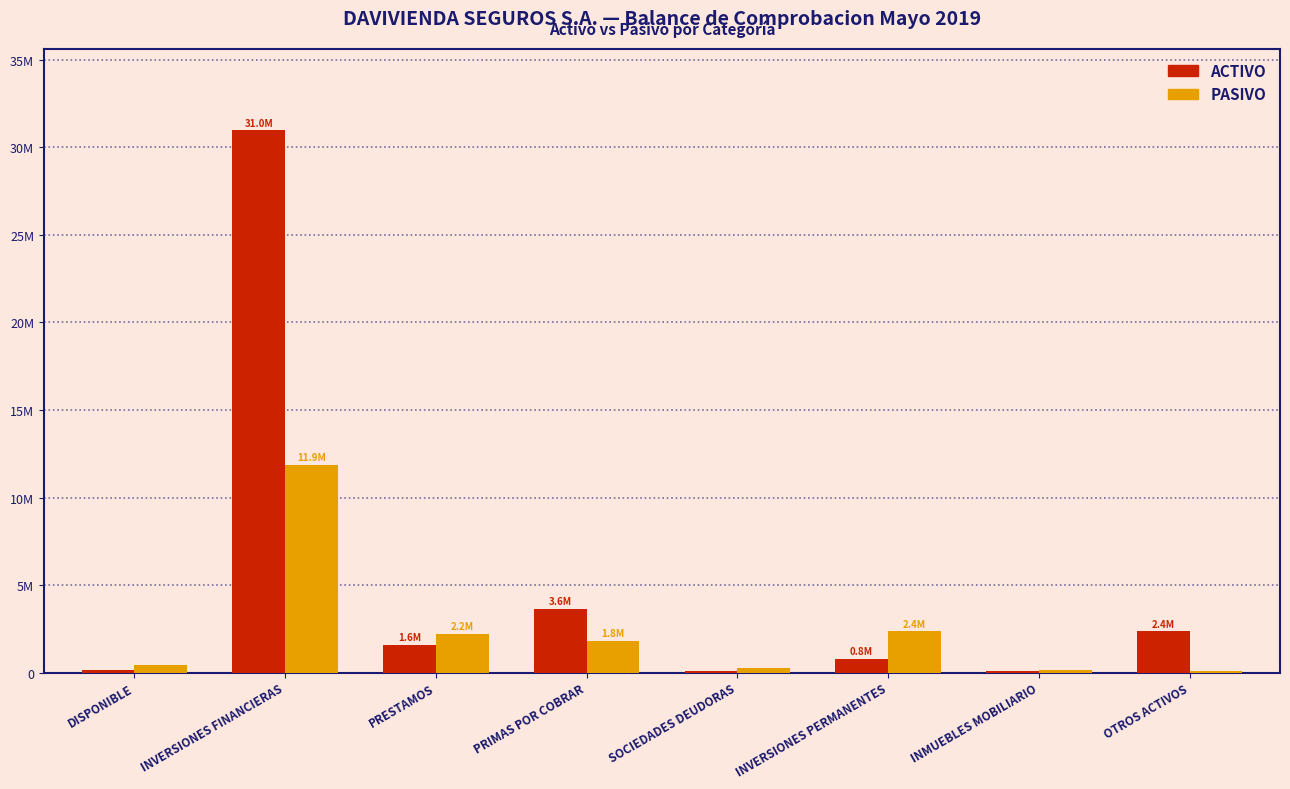

At which category does the chart reach its peak across all series?

INVERSIONES FINANCIERAS